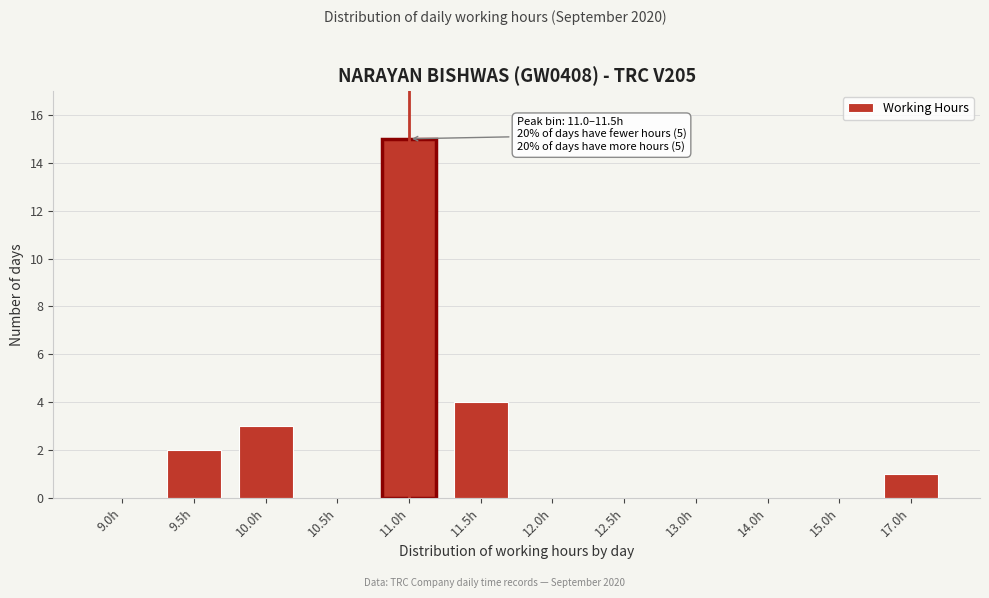

Reading left to right, extract all data points from this chart.

9.0h=0	9.5h=2	10.0h=3	10.5h=0	11.0h=15	11.5h=4	12.0h=0	12.5h=0	13.0h=0	14.0h=0	15.0h=0	17.0h=1